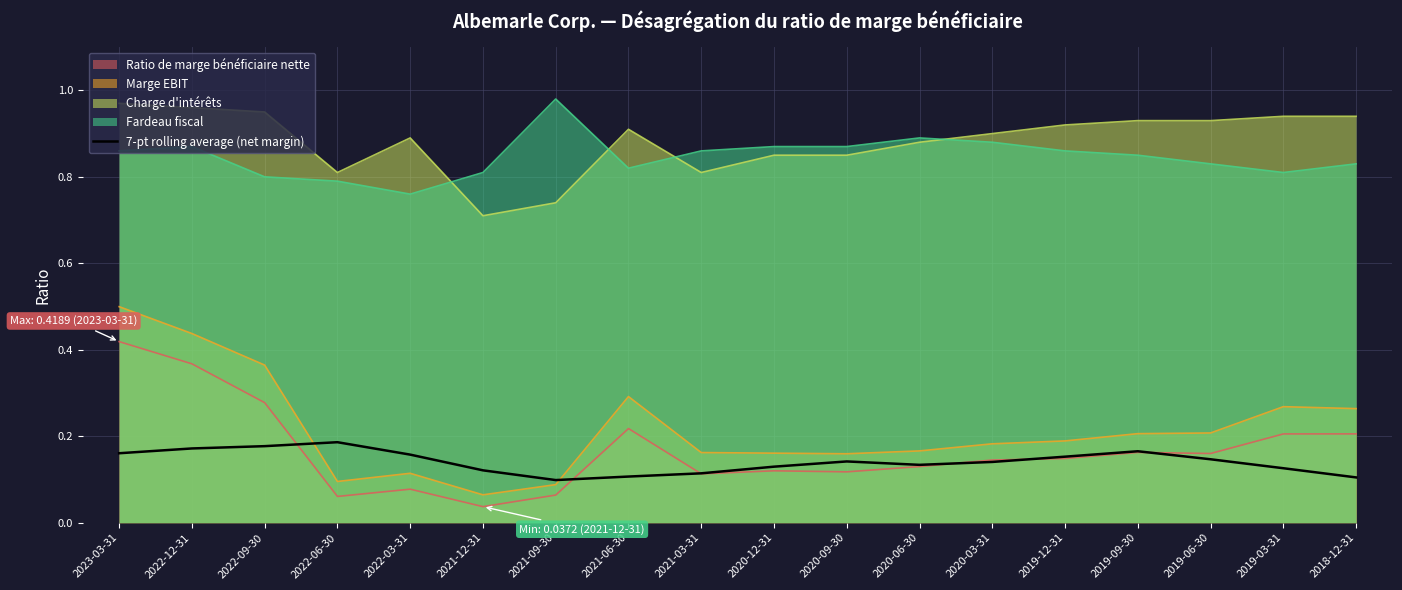

How many lines are shown in the chart?

5